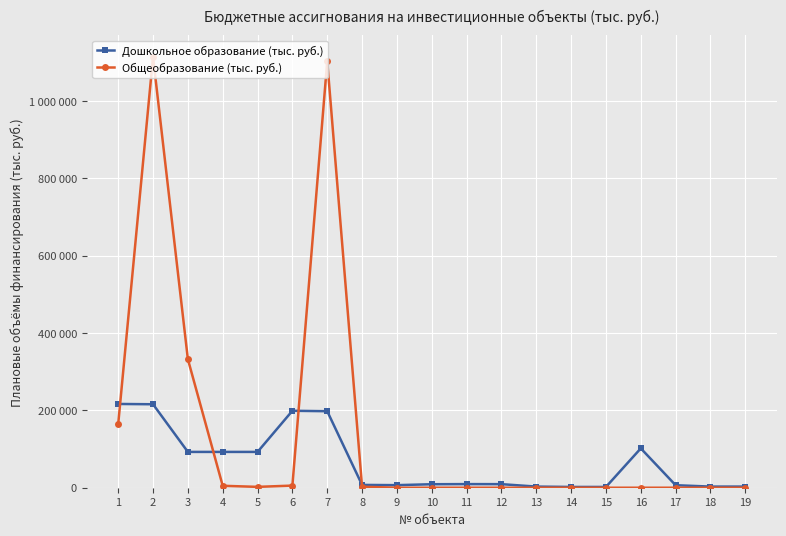

Which category has the highest value across all series?

2